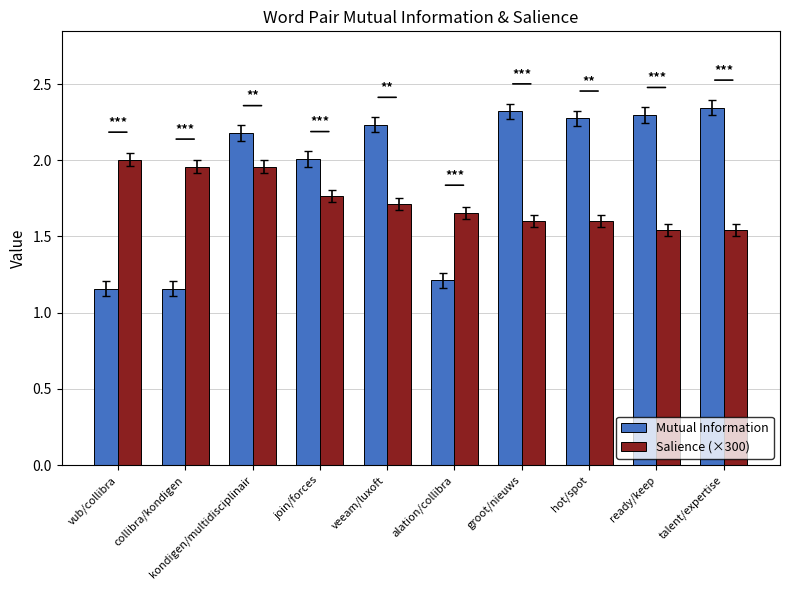

What is the label of the 10th bar from the left?

talent/expertise